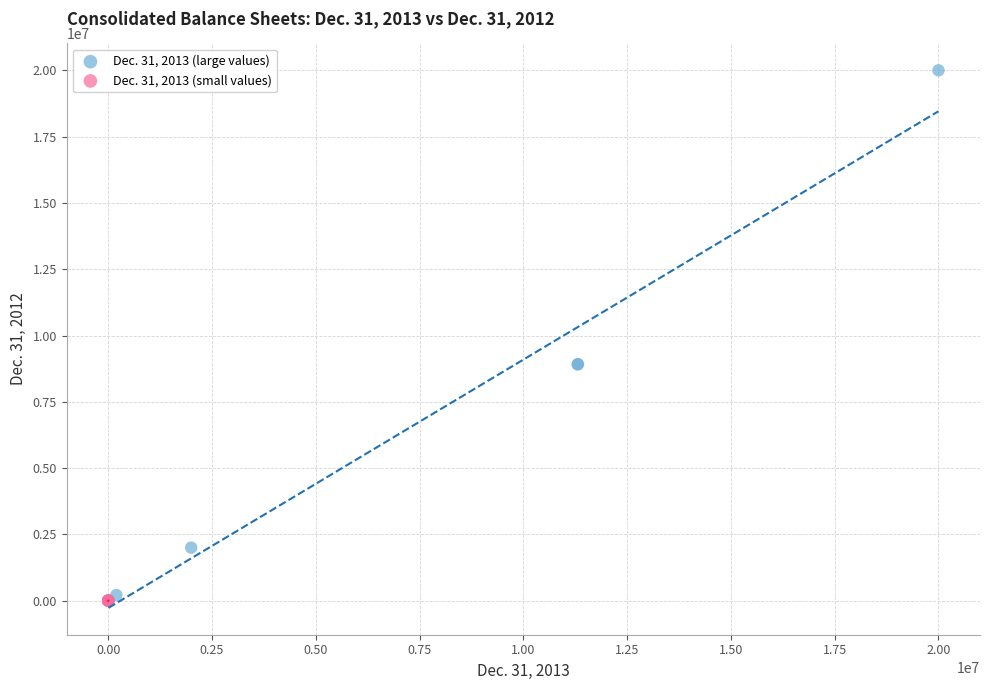

Which series contains the highest Y value?

Dec. 31, 2013 (large values)